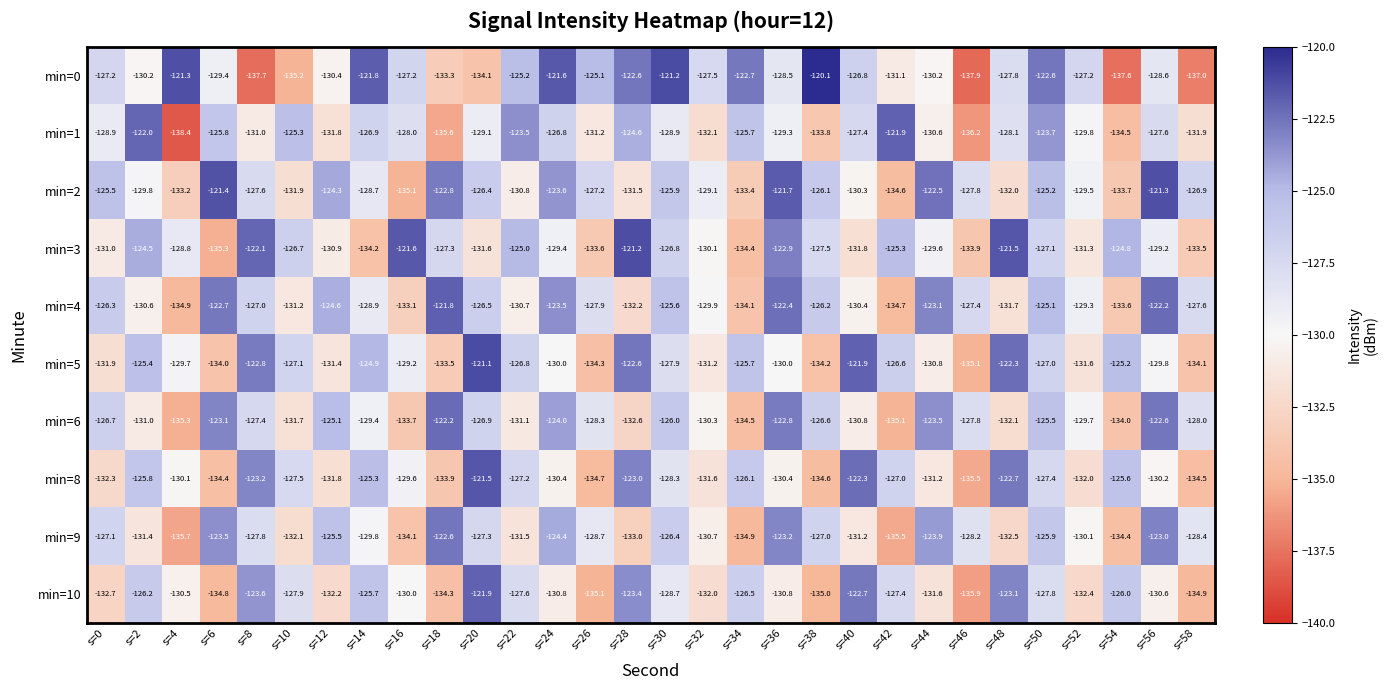

At which label is min=9 closest to -129?

s=26